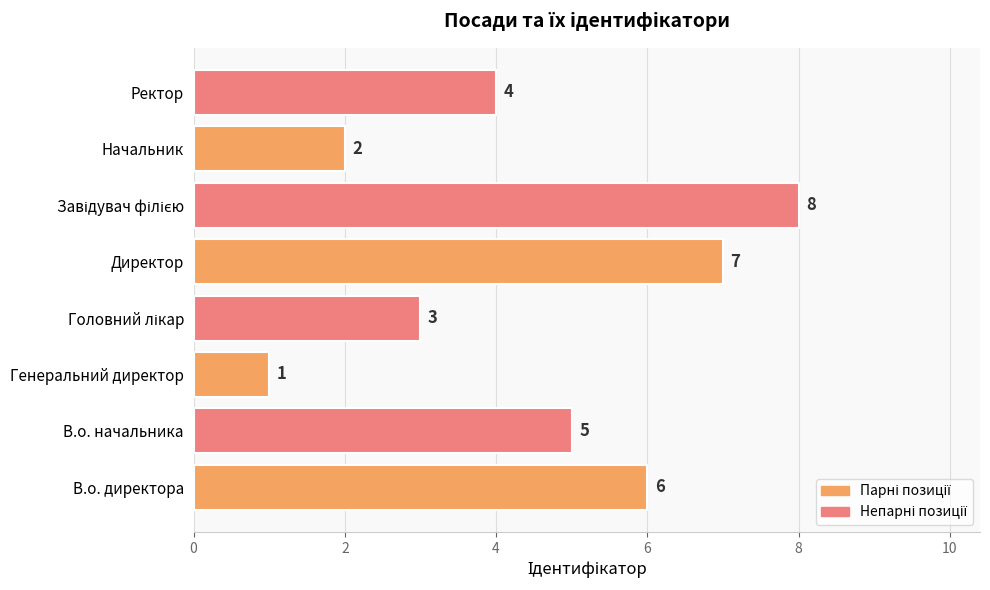

How many values are between 3 and 7?

5